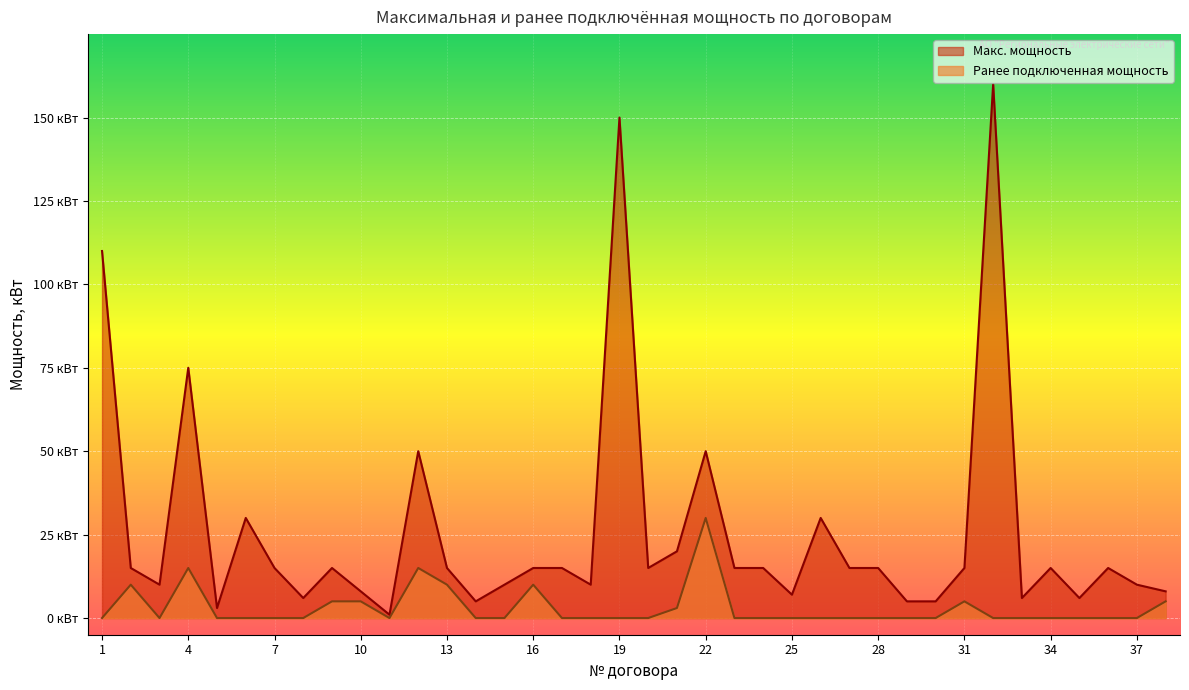

True or false: Ранее подключенная мощность has more than 0 points higher than both neighbors.

True